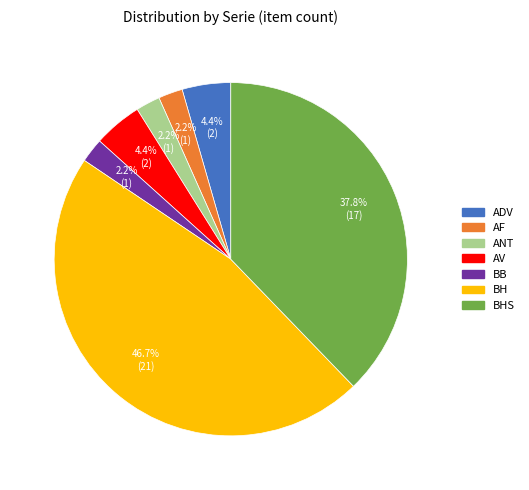

Is there a majority slice in this chart?

No